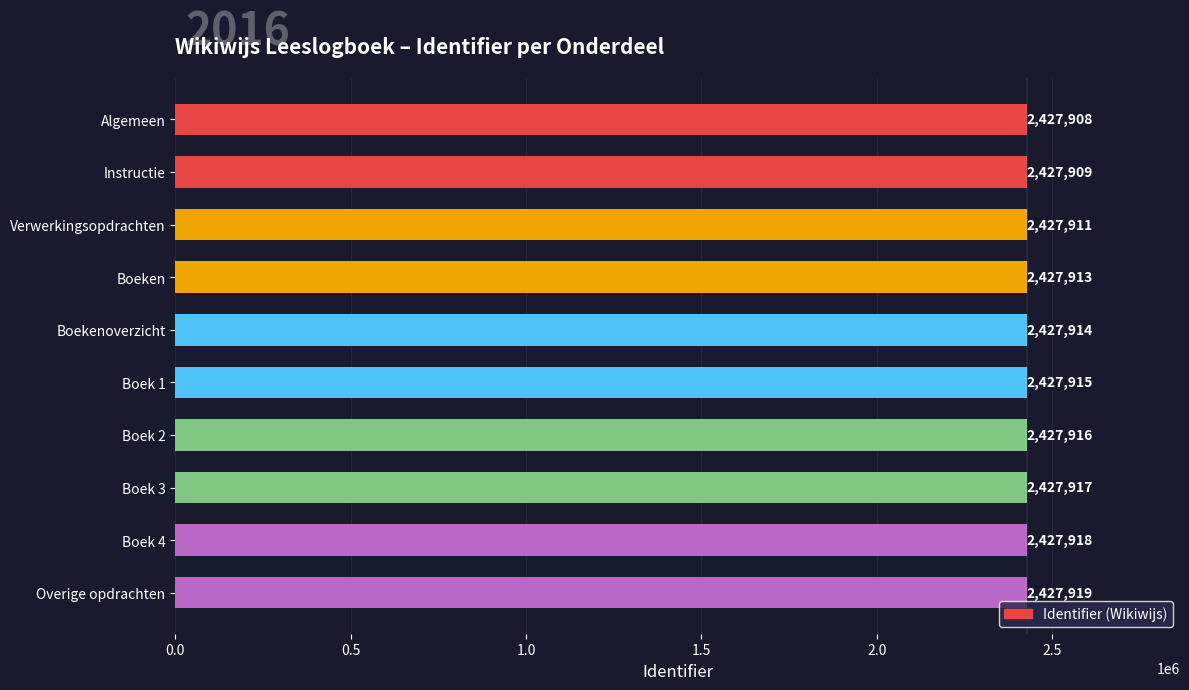

What is the label of the 1st bar from the top?

Algemeen